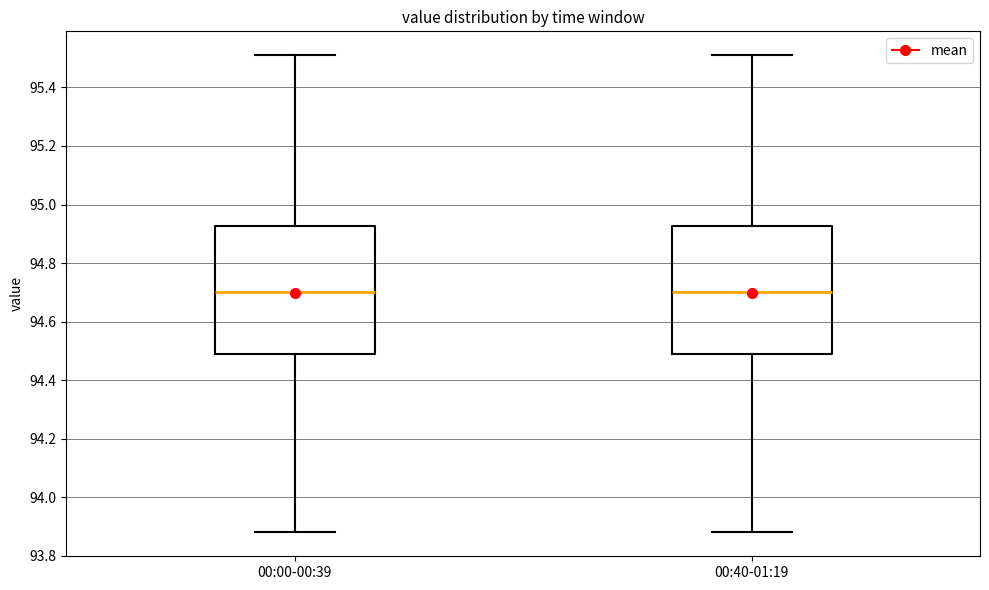

Reading left to right, read every box against the y-axis: the position of its median line, the range the box covers, and the ends of its whiskers. The values are not printed on the chart, so give them approximately, as read against the axis.

00:00-00:39: median 94.70, box 94.50 to 94.92, whiskers 93.88 to 95.52
00:40-01:19: median 94.70, box 94.50 to 94.92, whiskers 93.88 to 95.52